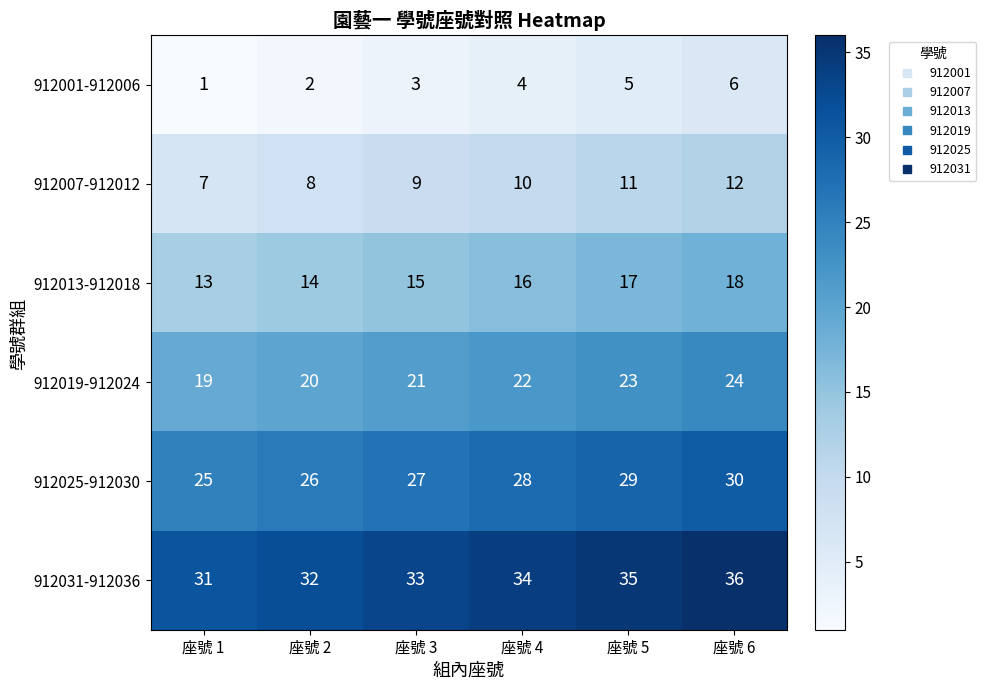

At 座號 1, list the series in order from largest to smallest.

912031-912036, 912025-912030, 912019-912024, 912013-912018, 912007-912012, 912001-912006